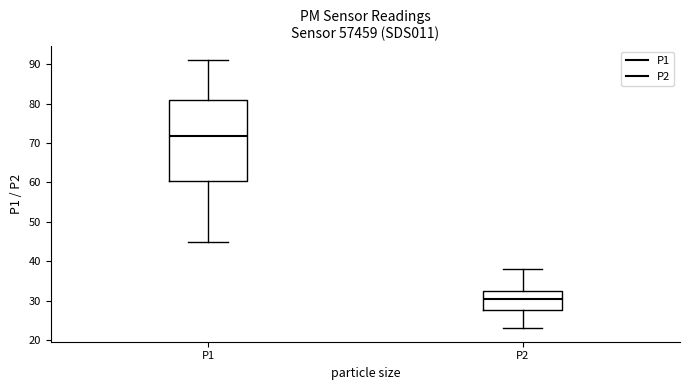

Where does the median line of the box for P1 sit on the y-axis? The values are not printed on the chart, so give them approximately, as read against the axis.

72